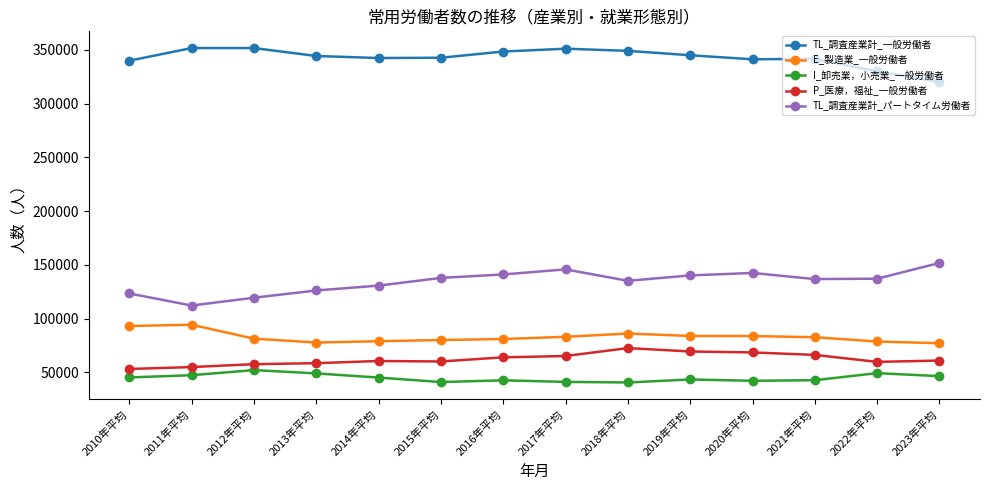

How many data points does each series have?

14